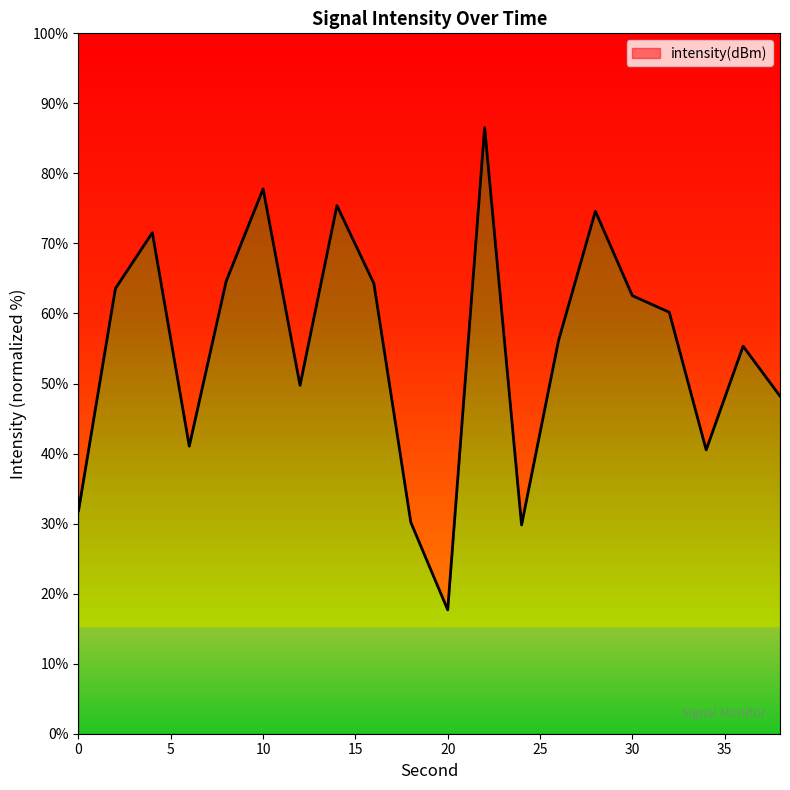

What is the difference between the values at 2 and 24?

33.8